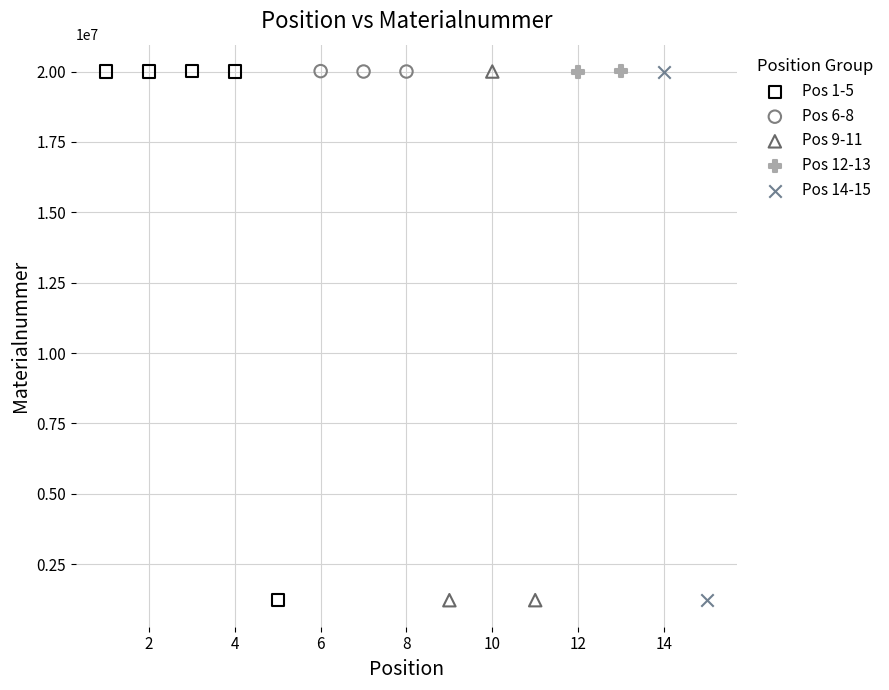

What are all the series names shown in the legend?

Pos 1-5, Pos 6-8, Pos 9-11, Pos 12-13, Pos 14-15